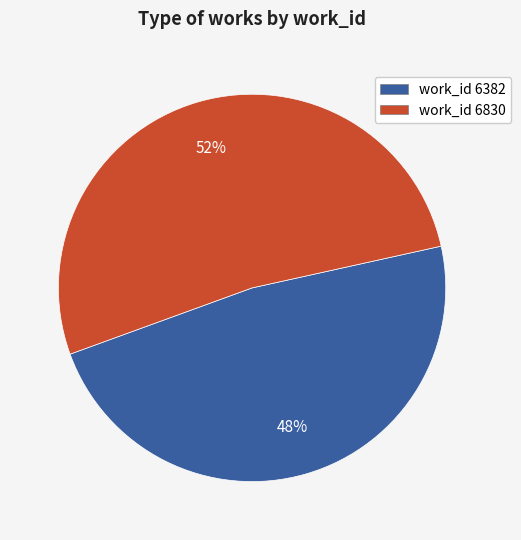

Count the number of slices in the pie.

2